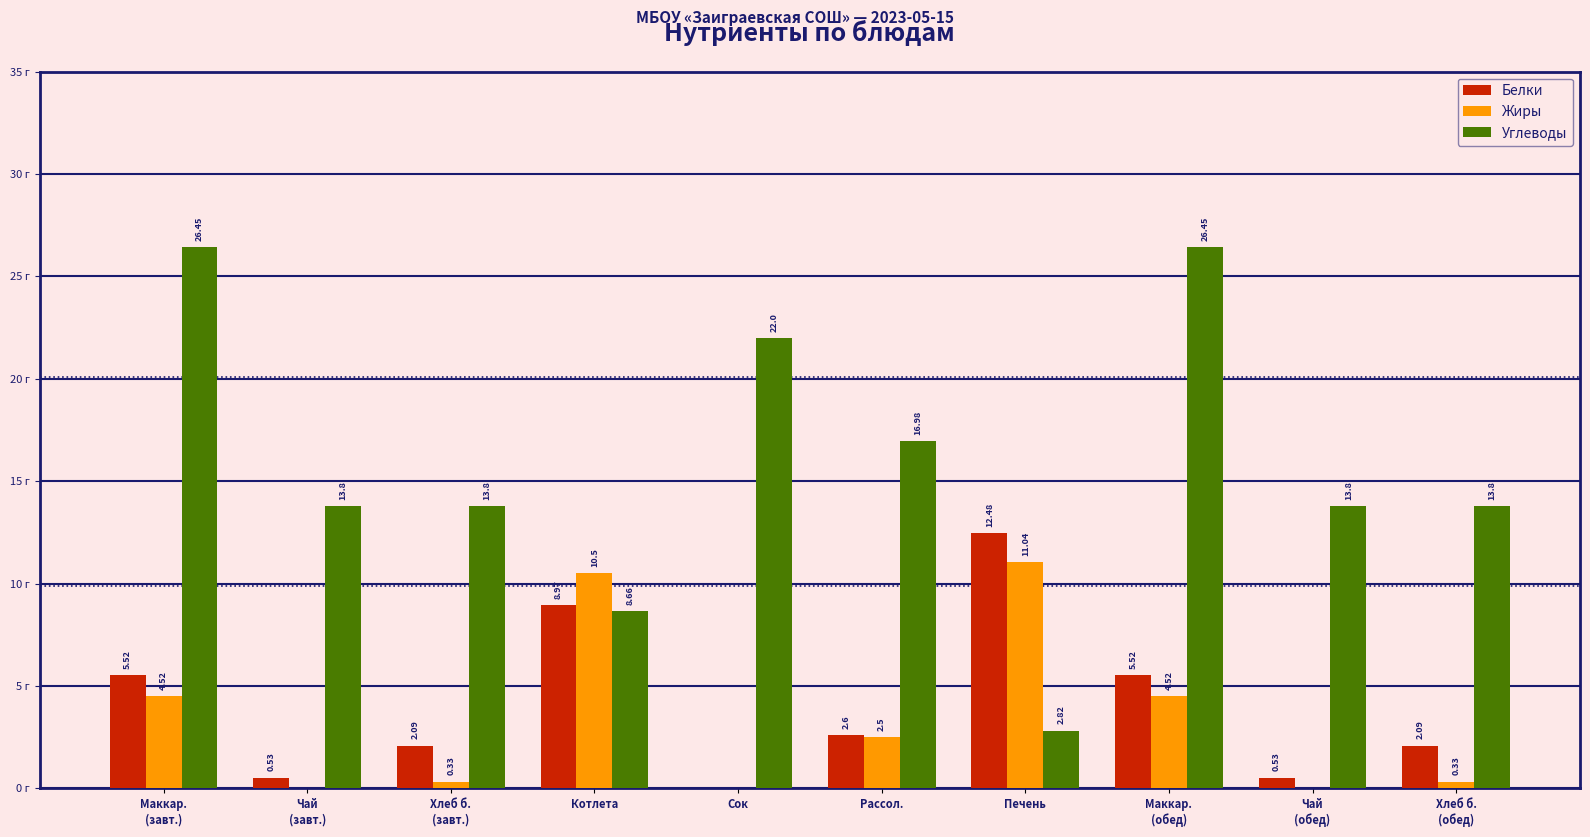

Which series has the largest total across all categories?

Углеводы